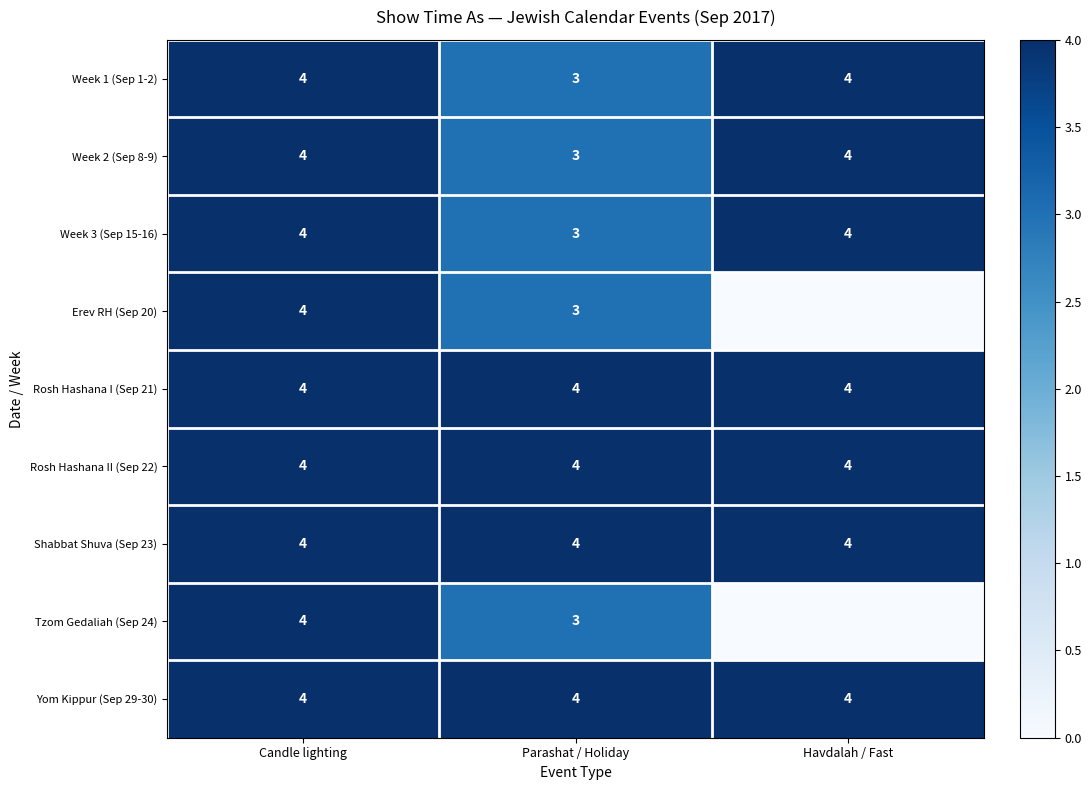

At which category is the sum across all series the highest?

Candle lighting